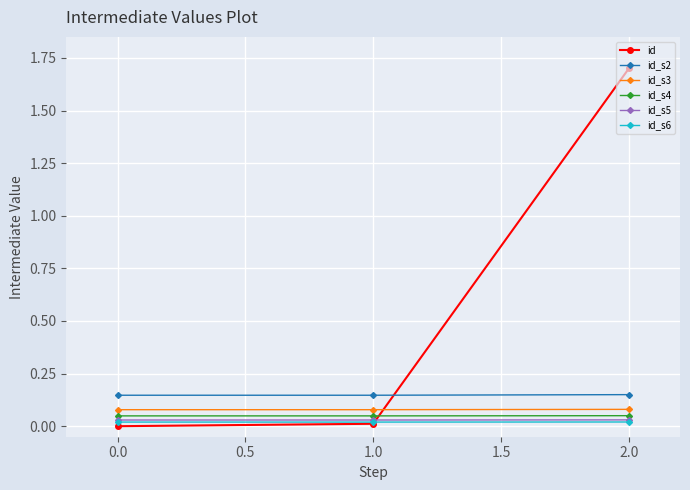

What is the label of the 3rd point from the left?

2.0